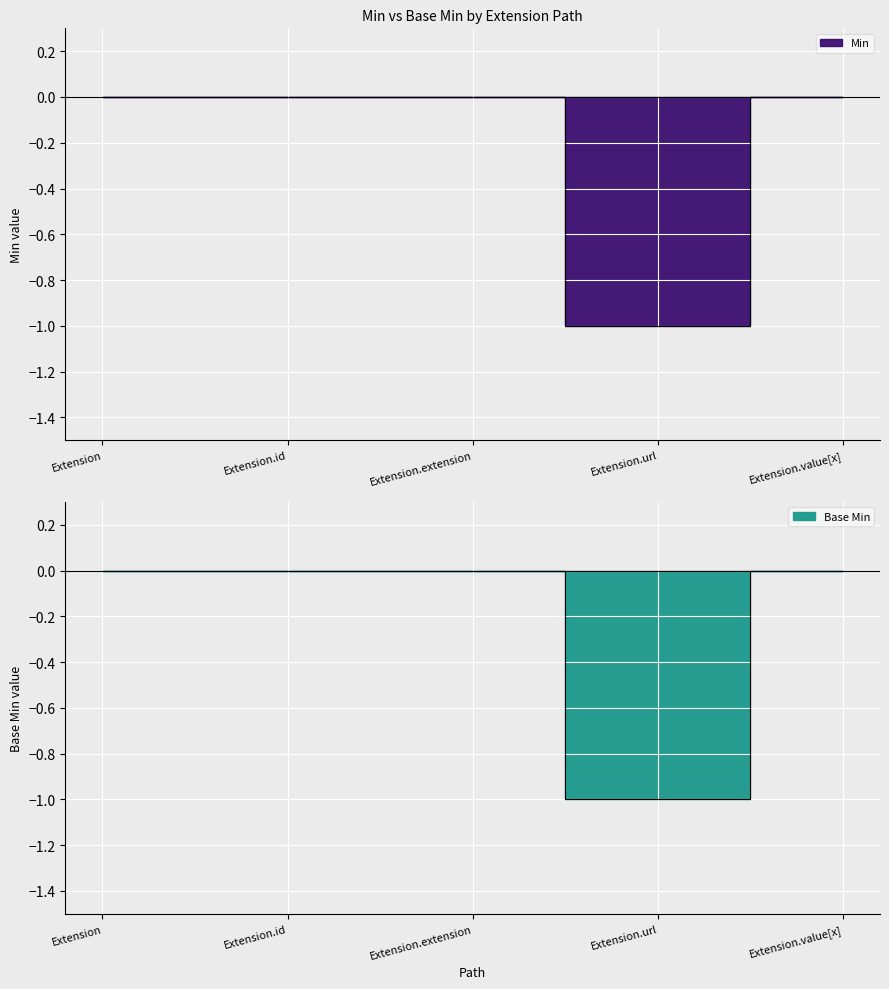

List the series in order of their peak value, highest first.

Min, Base Min